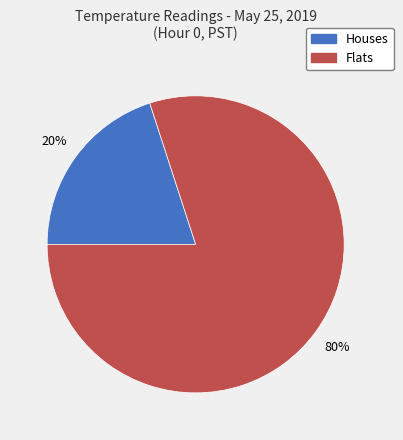

Is it true that Flats is 80% of the pie?

True